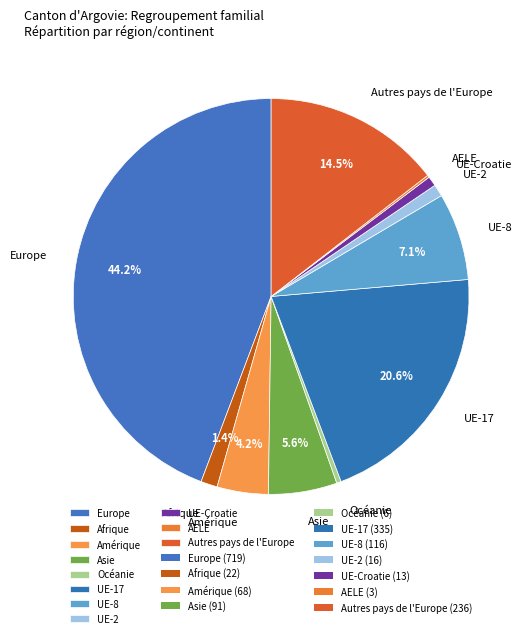

Does Asie account for over 50% of the chart?

No